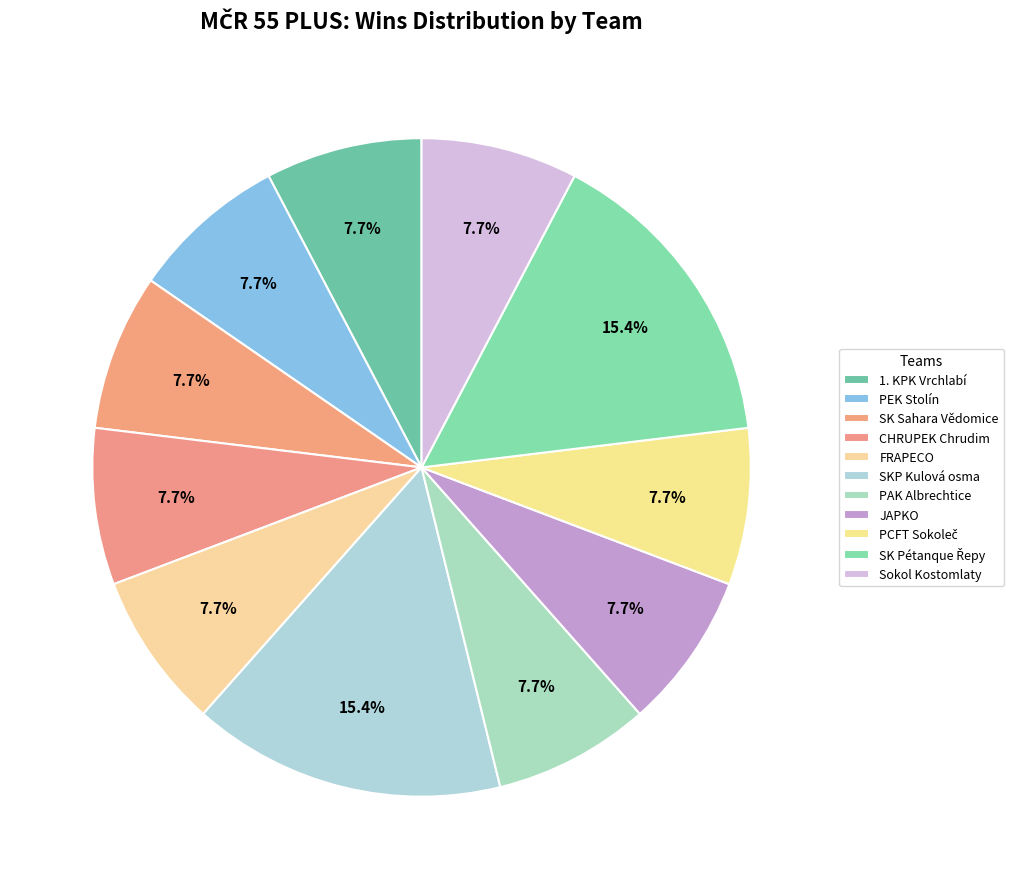

How many slices are in this pie chart?

11